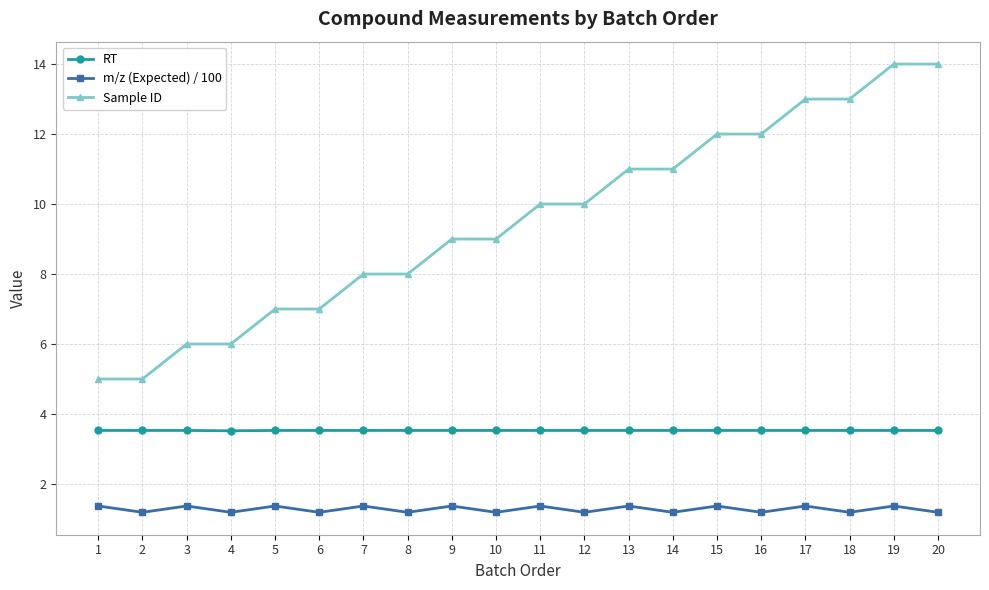

True or false: RT and Sample ID cross at least once.

False